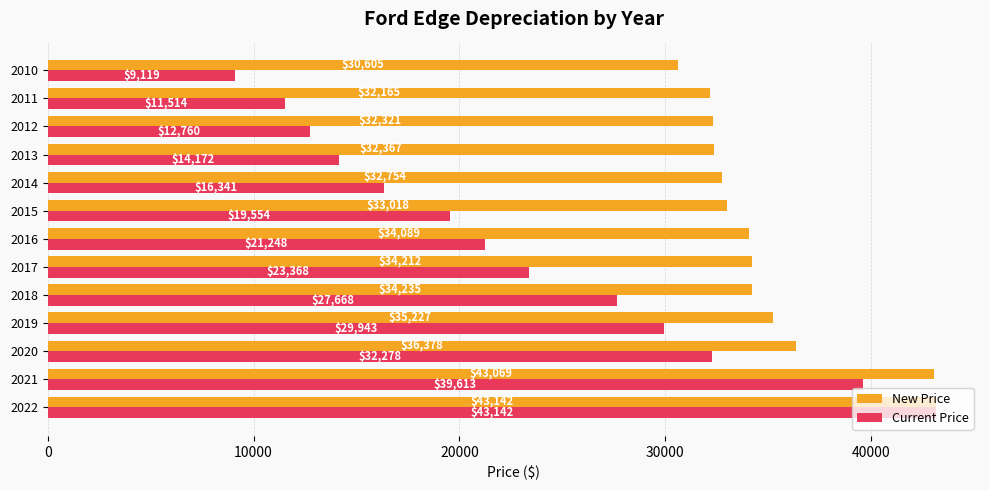

What is the difference between the second highest and minimum values in the New Price series?

12464